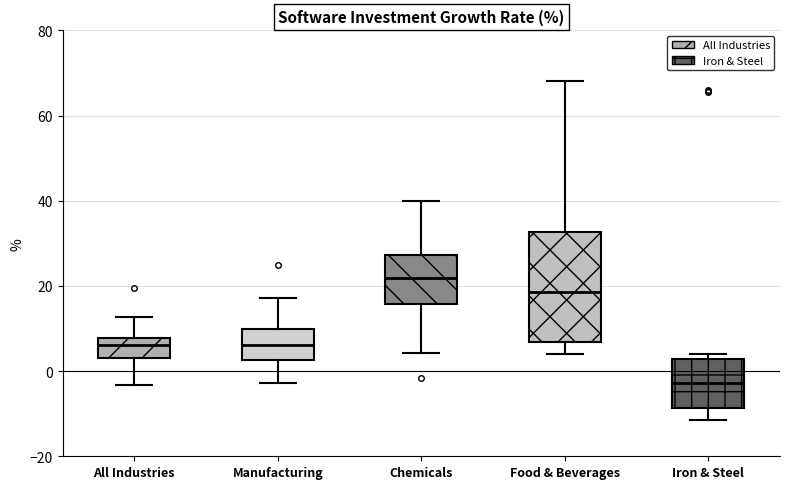

Which box has the highest median line?

Chemicals